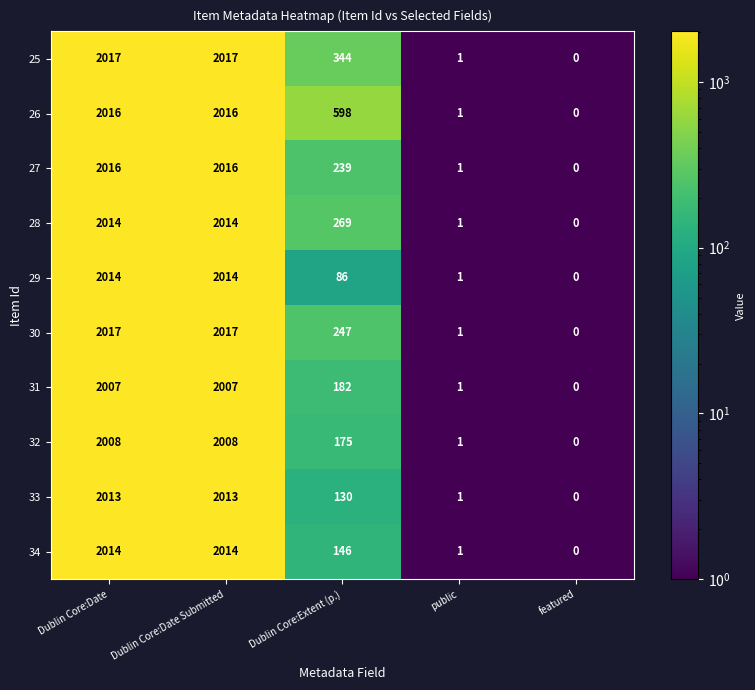

What is the difference between the 26 values at Dublin Core:Date and Dublin Core:Extent (p.)?

1418